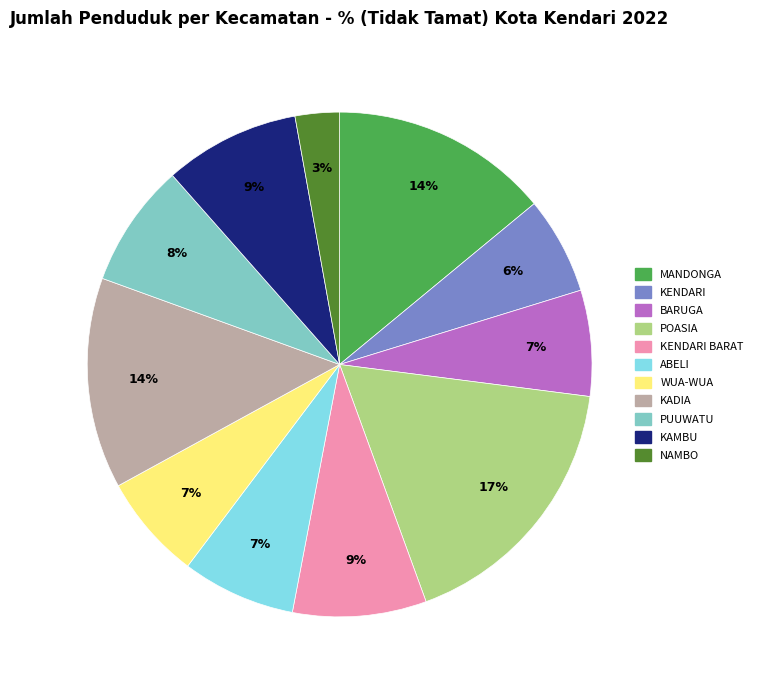

Is the sum of NAMBO and BARUGA greater than half?

No